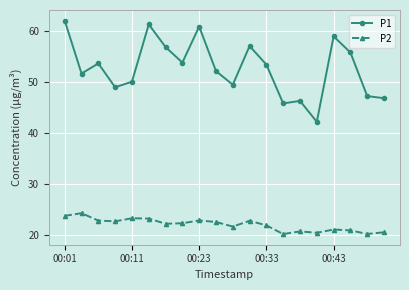

What is the average value of the P2 series?

22.0